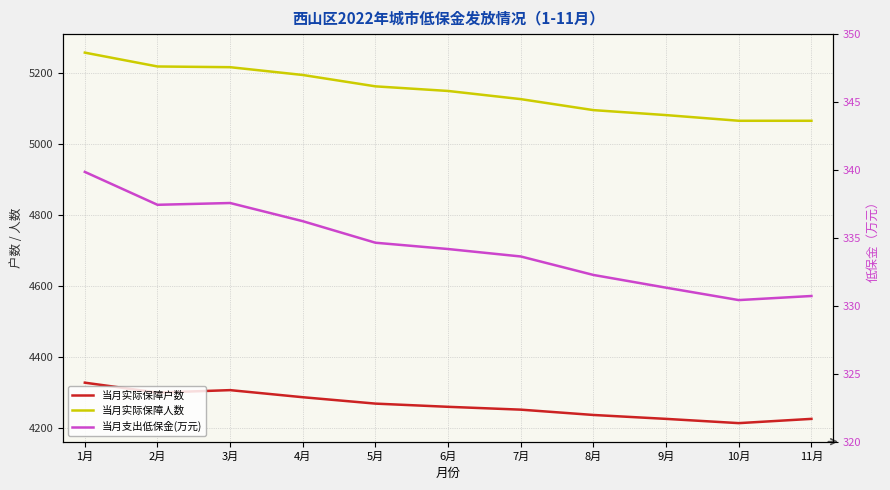

What position from the left is 4月?

4